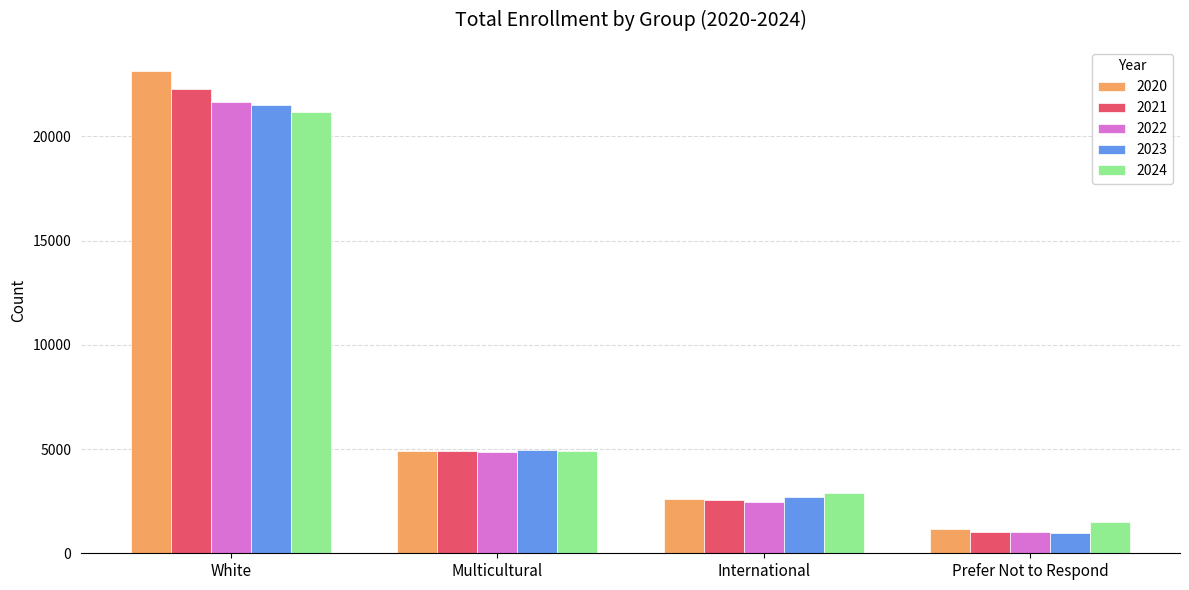

What is the sum of all 2020 values?

31825